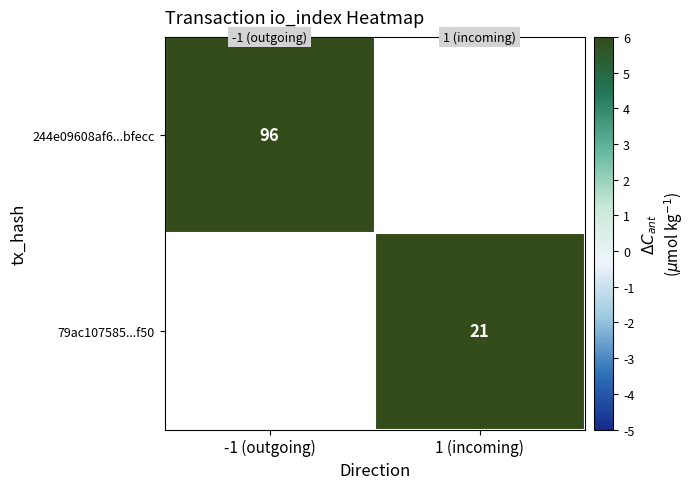

Which category has the lowest value across all series?

1 (incoming)